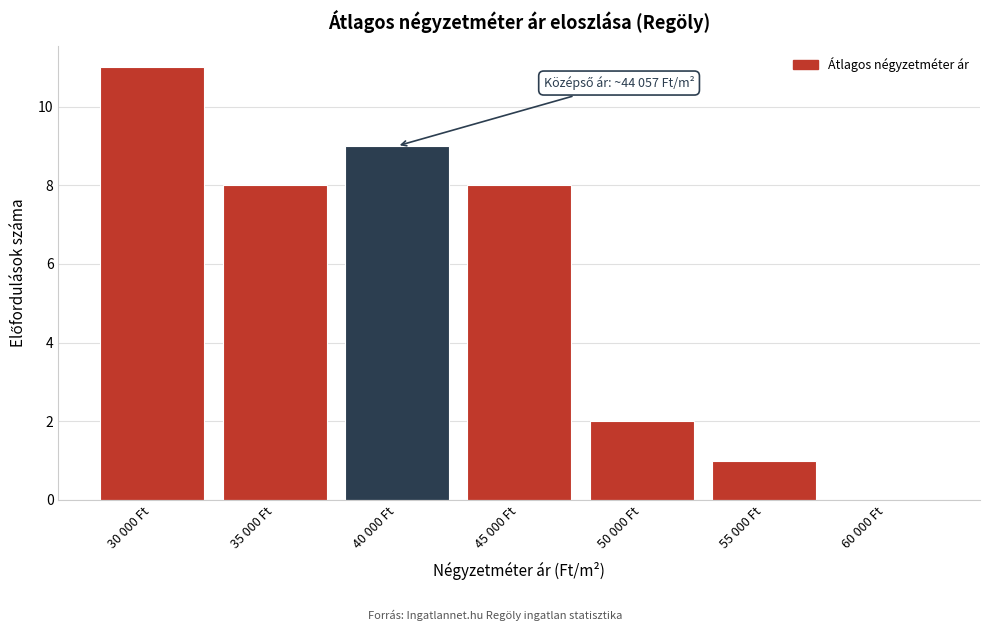

Reading right to left, what are all the values shown in this chart?

60 000 Ft=0	55 000 Ft=1	50 000 Ft=2	45 000 Ft=8	40 000 Ft=9	35 000 Ft=8	30 000 Ft=11